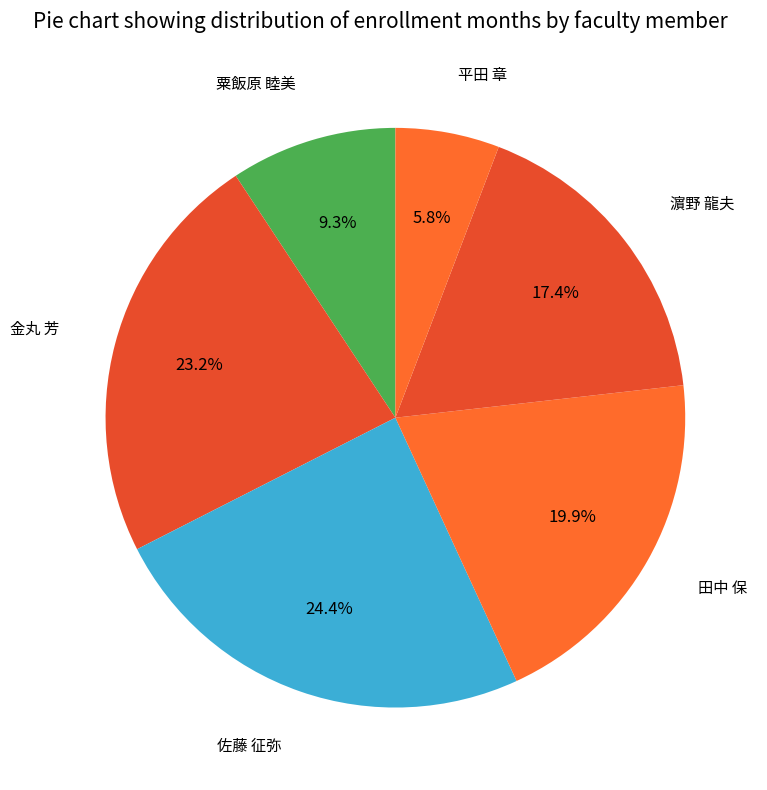

To the nearest percent, what is the difference between the largest and smallest slice percentages?

19%